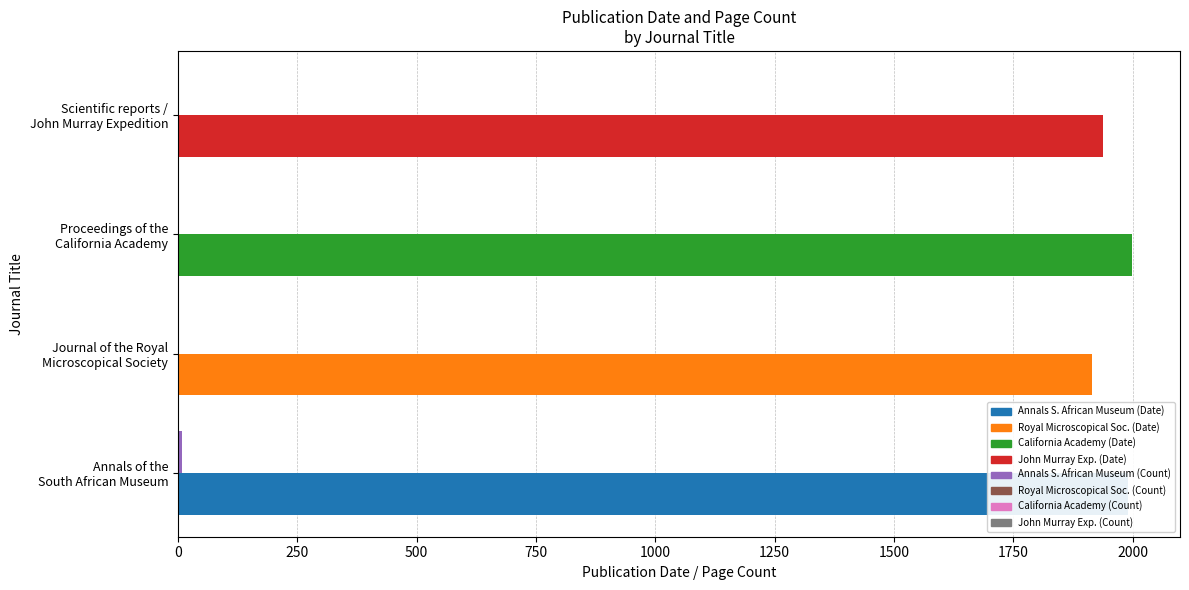

Count the number of data series in this chart.

2